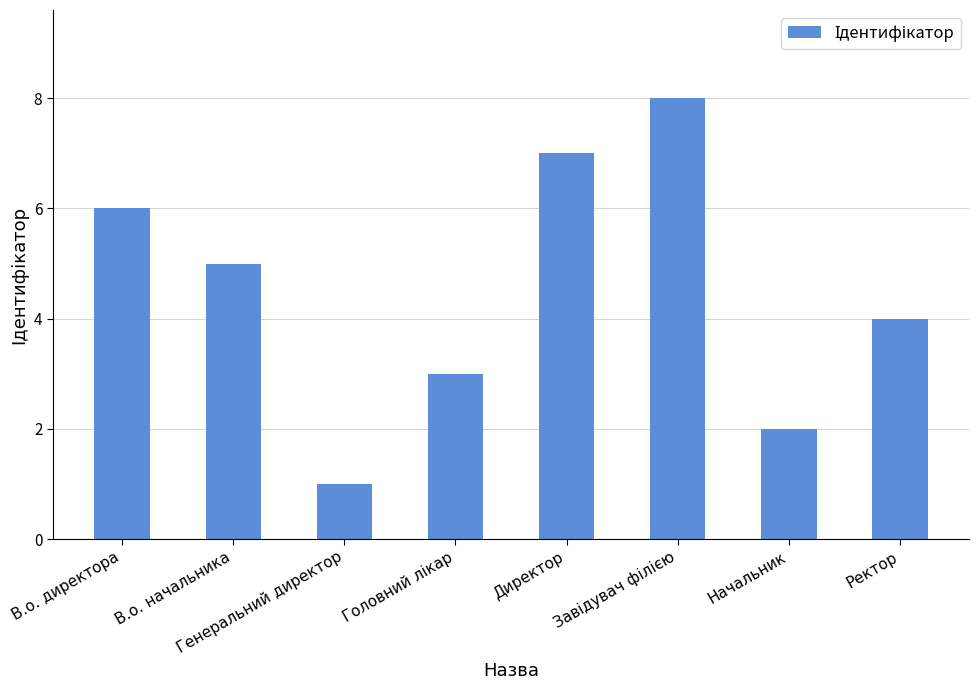

At which label does the data first exceed 5?

В.о. директора